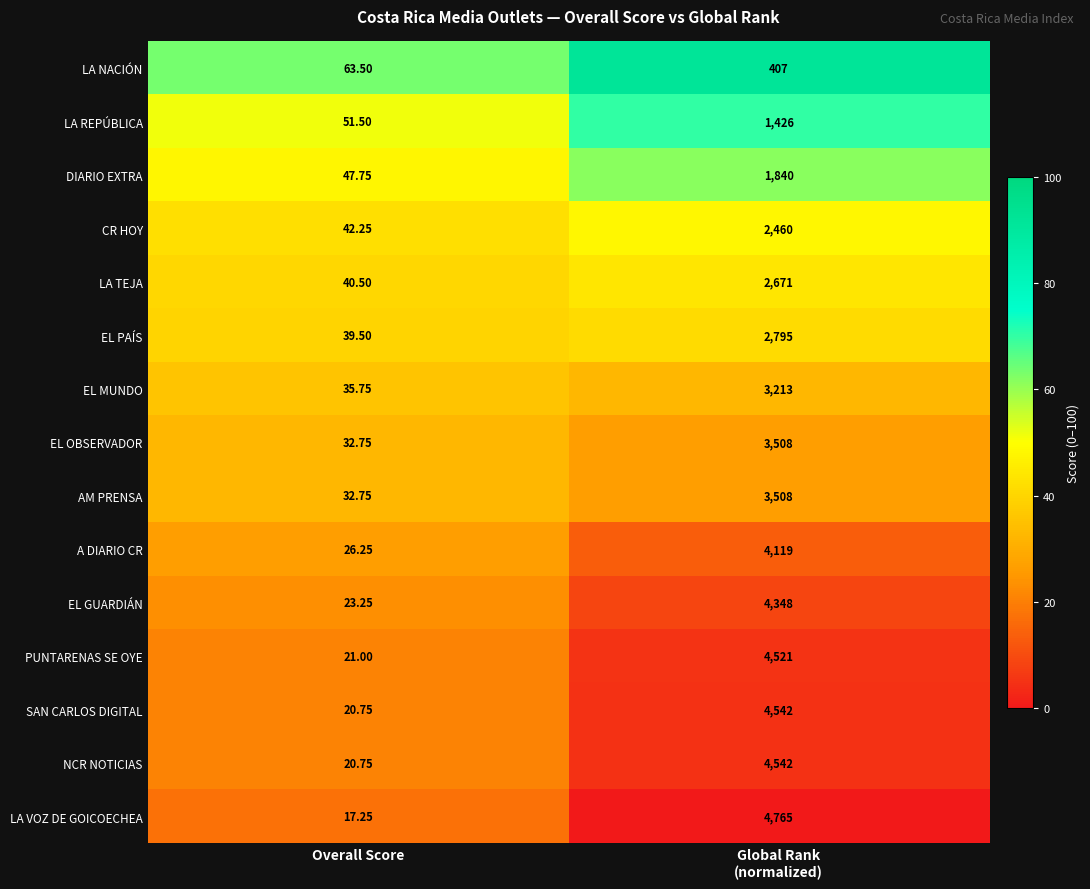

Where is EL MUNDO nearest to the value 1624?

Overall Score